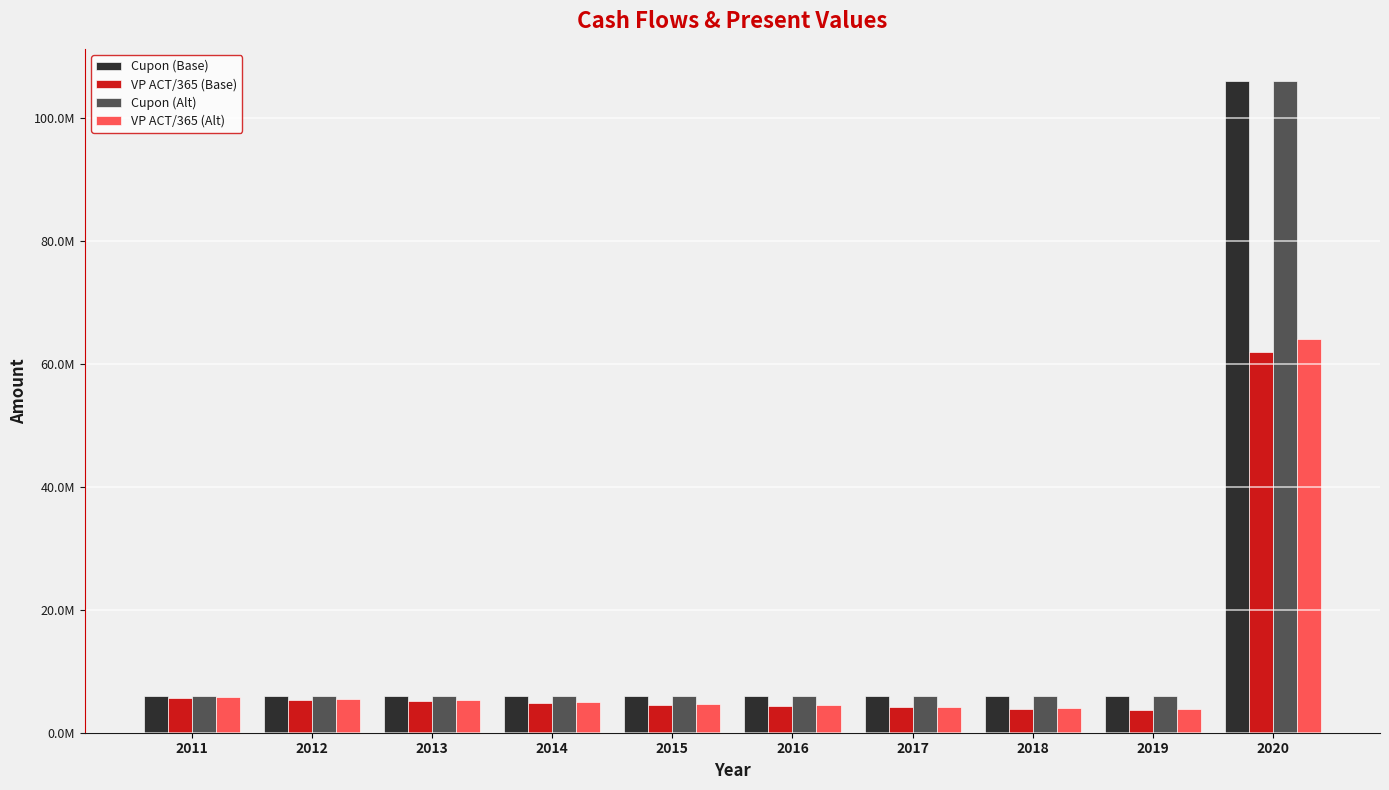

Rank the series by their maximum value, from highest to lowest.

Cupon (Base), Cupon (Alt), VP ACT/365 (Alt), VP ACT/365 (Base)